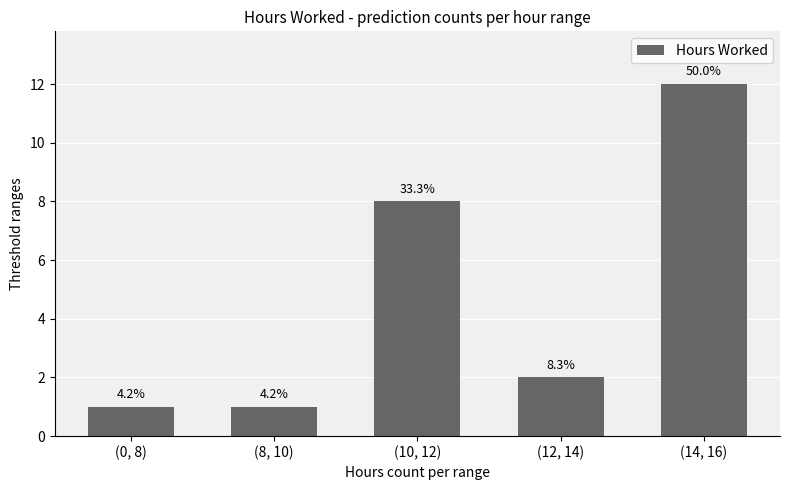

What is the difference between the values at (10, 12) and (0, 8)?

7